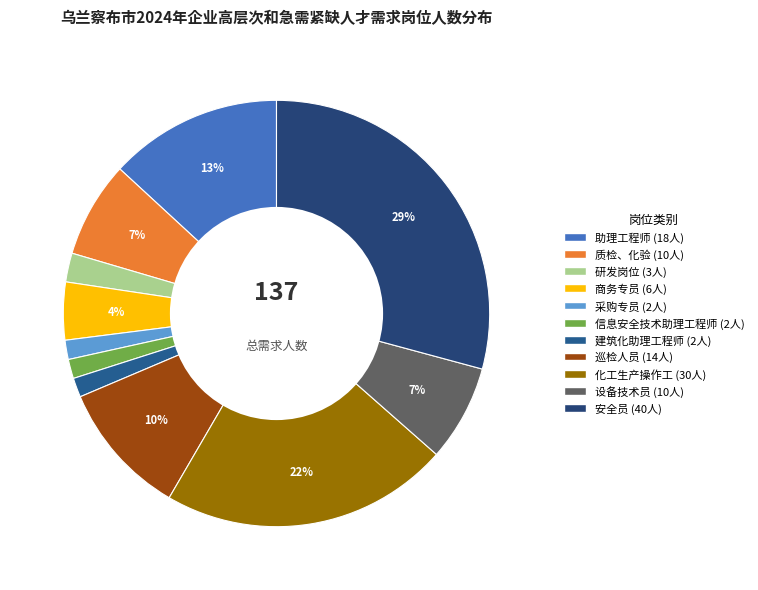

To the nearest percent, what is the difference between the largest and smallest slice percentages?

28%